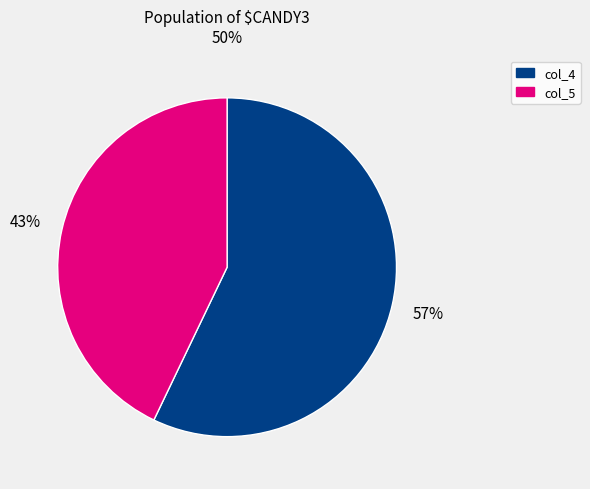

To the nearest percent, what is the difference between the largest and smallest slice percentages?

14%